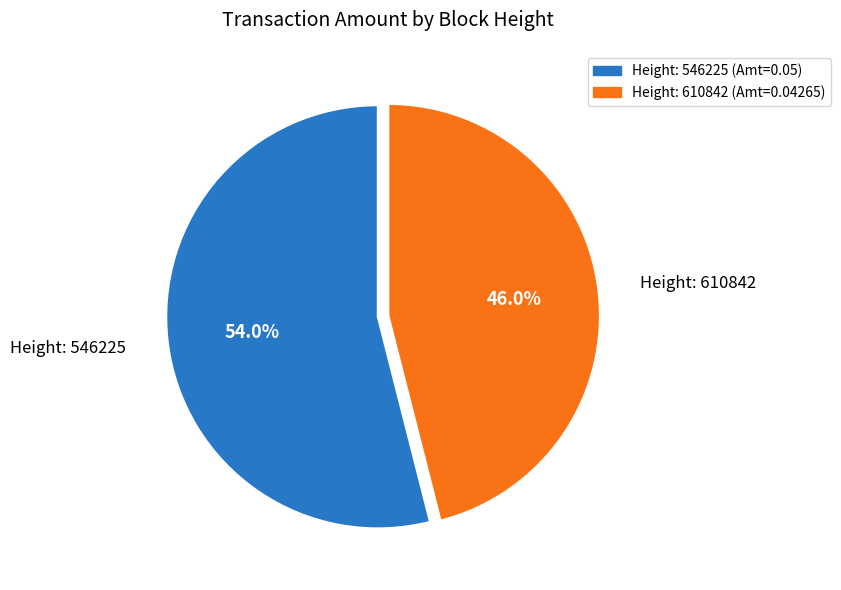

How many segments does this pie chart have?

2